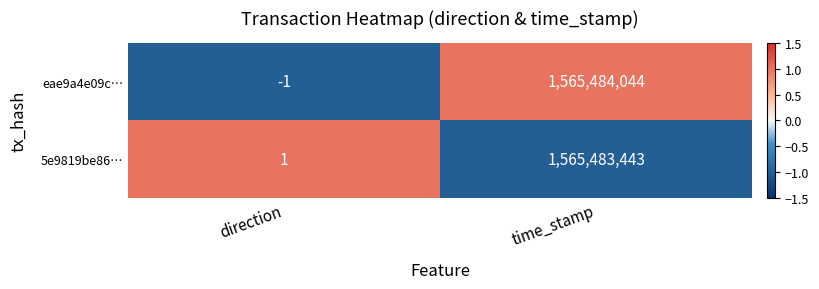

What is the sum of the 5e9819be86… values at direction and time_stamp?

1565483444